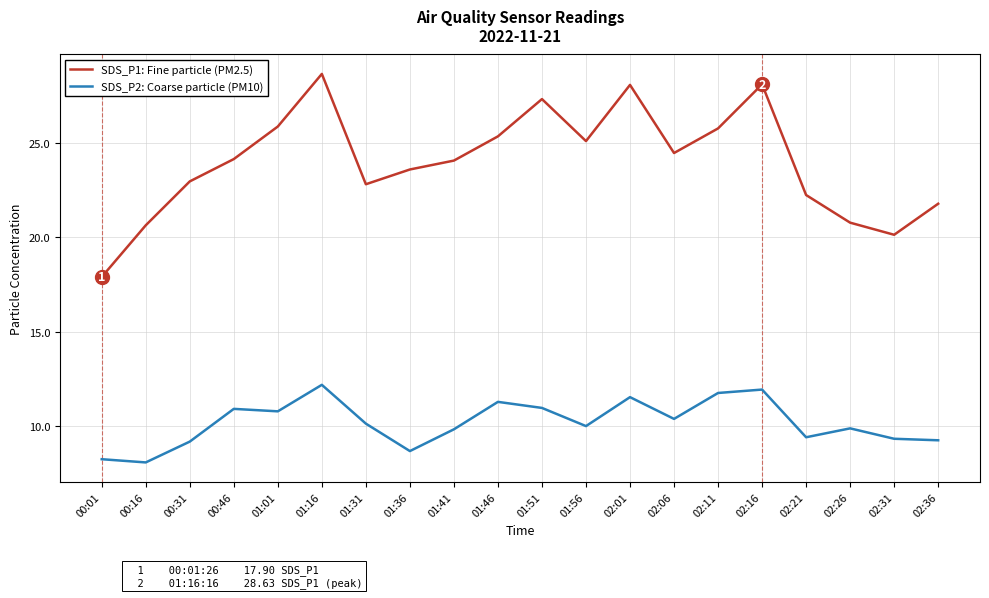

How many interior local valleys does the SDS_P1: Fine particle (PM2.5) series have?

4